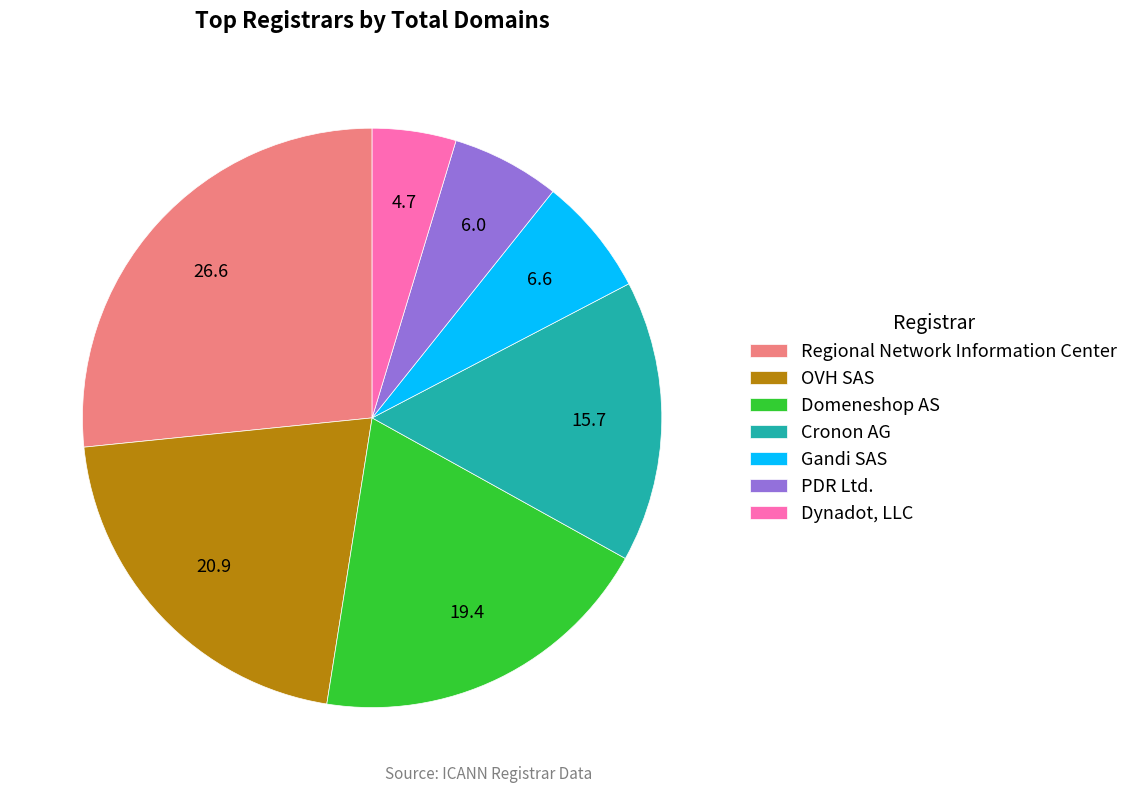

Which category has the biggest portion of the pie?

Regional Network Information Center